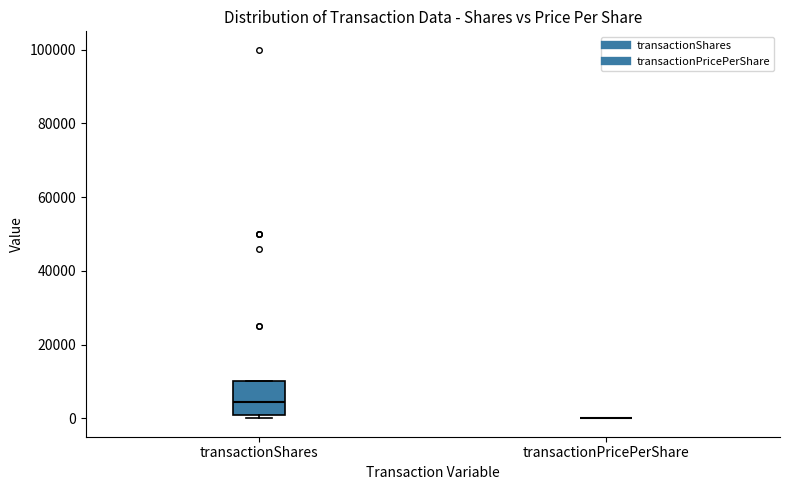

Reading left to right, transcribe this box plot: for each box, give where its median line is, the range the box spans, and where its two whiskers end, as read against the y-axis. The values are not printed on the chart, so give them approximately, as read against the axis.

transactionShares: median 4000, box 2000 to 10000, whiskers 0 to 10000
transactionPricePerShare: box collapsed to a line at 0, whiskers 0 to 0